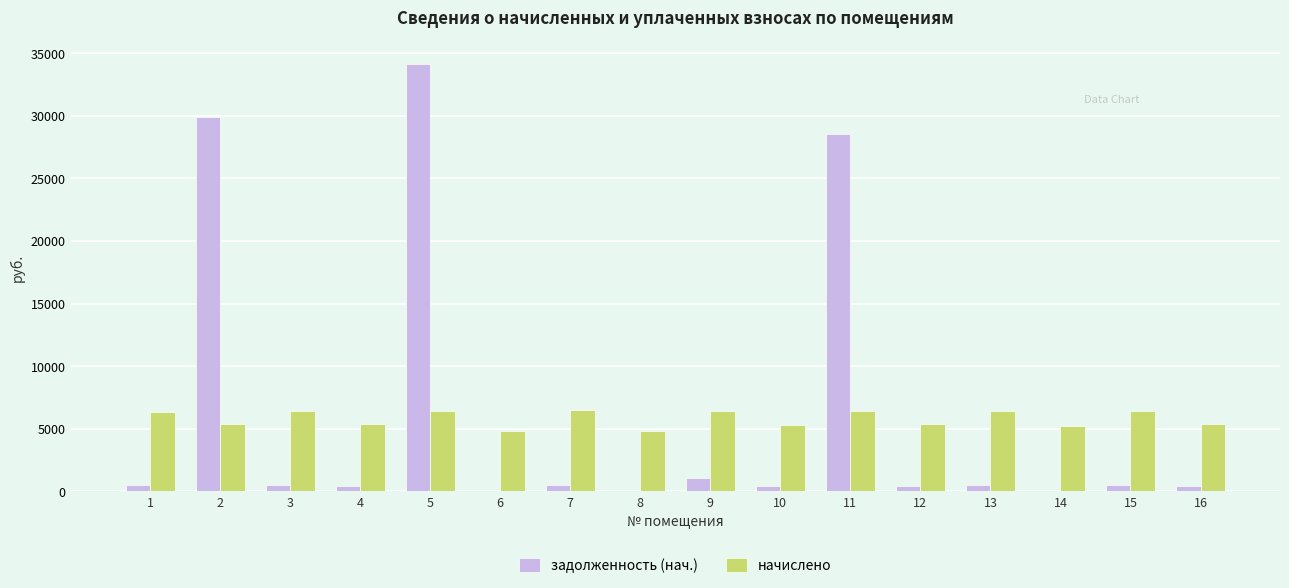

Is the value of задолженность (нач.) at 10 greater than the value of начислено at 11?

No